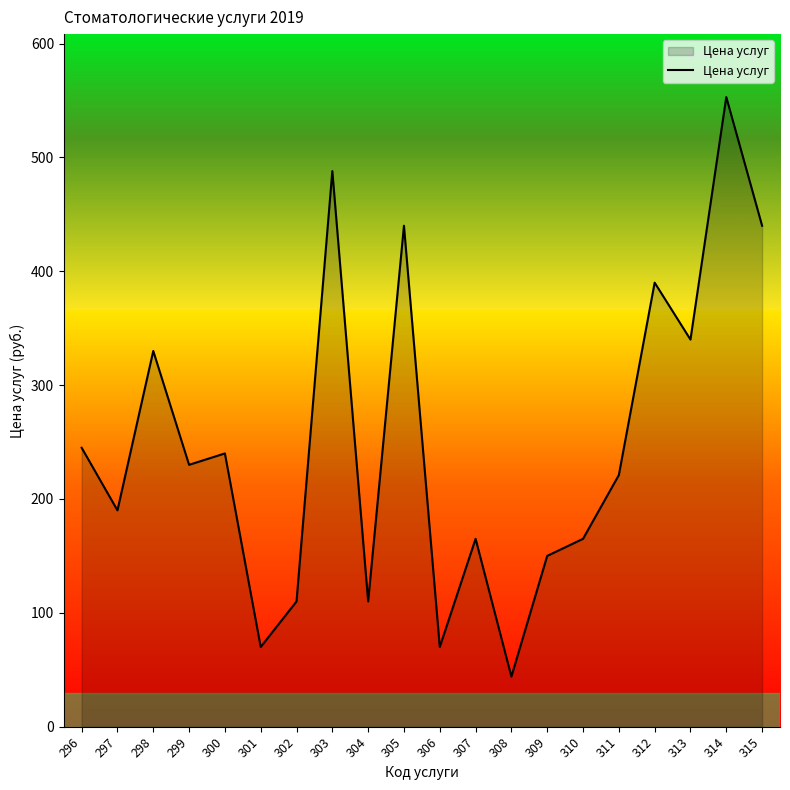

Reading left to right, extract all data points from this chart.

296=245	297=190	298=330	299=230	300=240	301=70	302=110	303=488	304=110	305=440	306=70	307=165	308=44	309=150	310=165	311=221	312=390	313=340	314=553	315=440